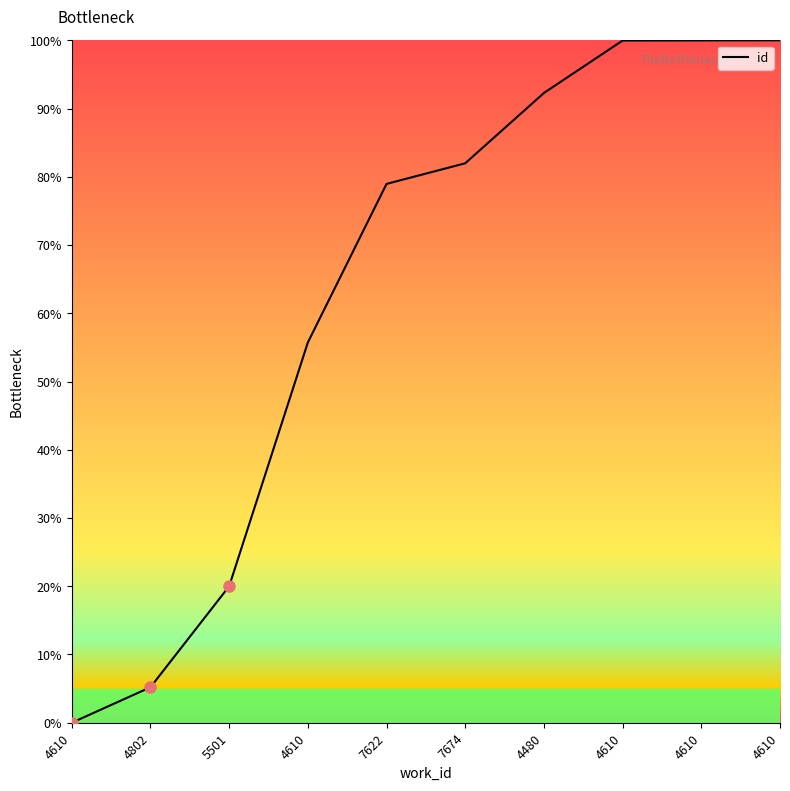

Read the value at 4610.

100.0